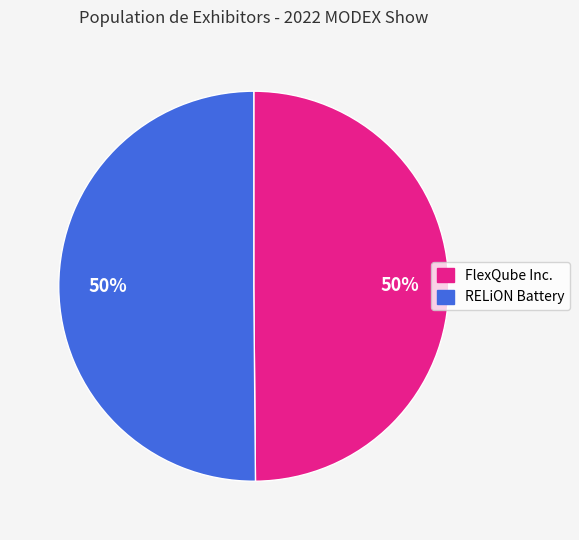

How many slices are in this pie chart?

2